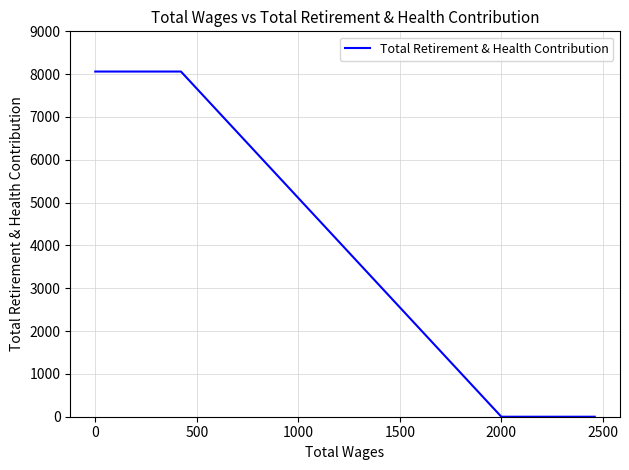

What is the maximum value shown in the chart?

8061